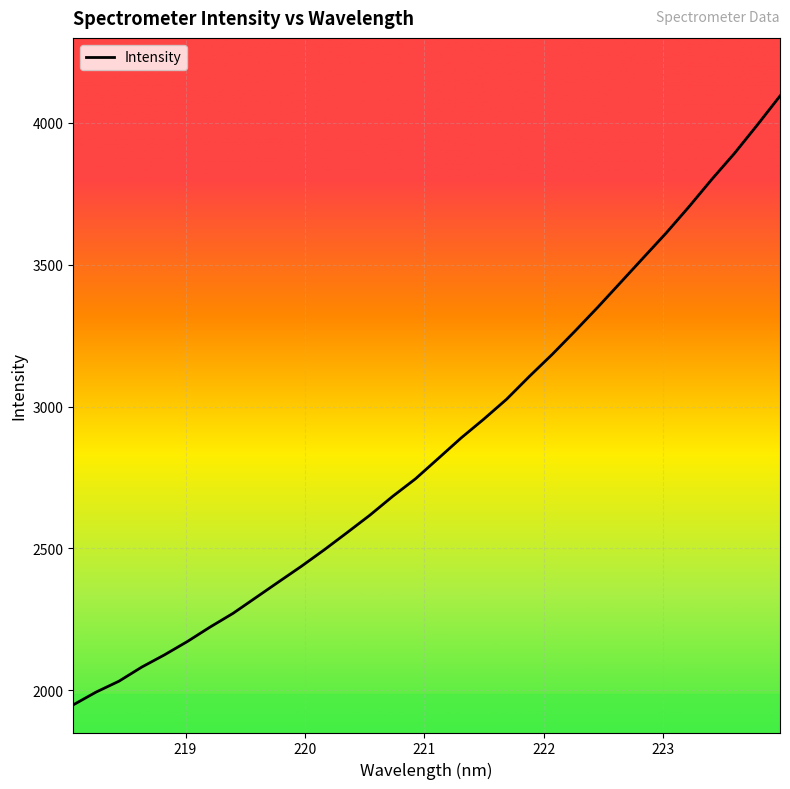

What is the sum of all values?

91741.6